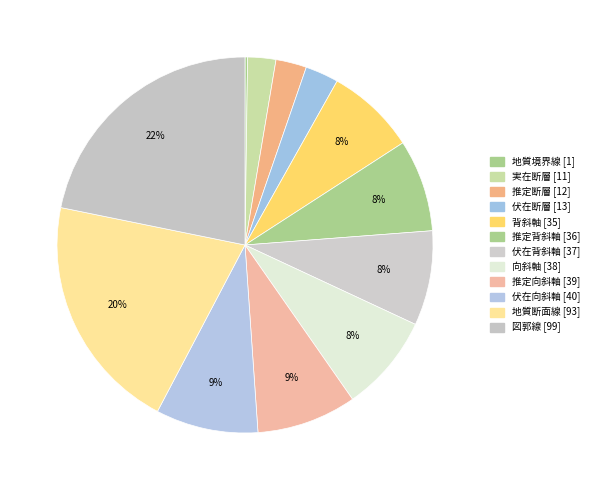

True or false: 背斜軸 accounts for 18% of the total.

False